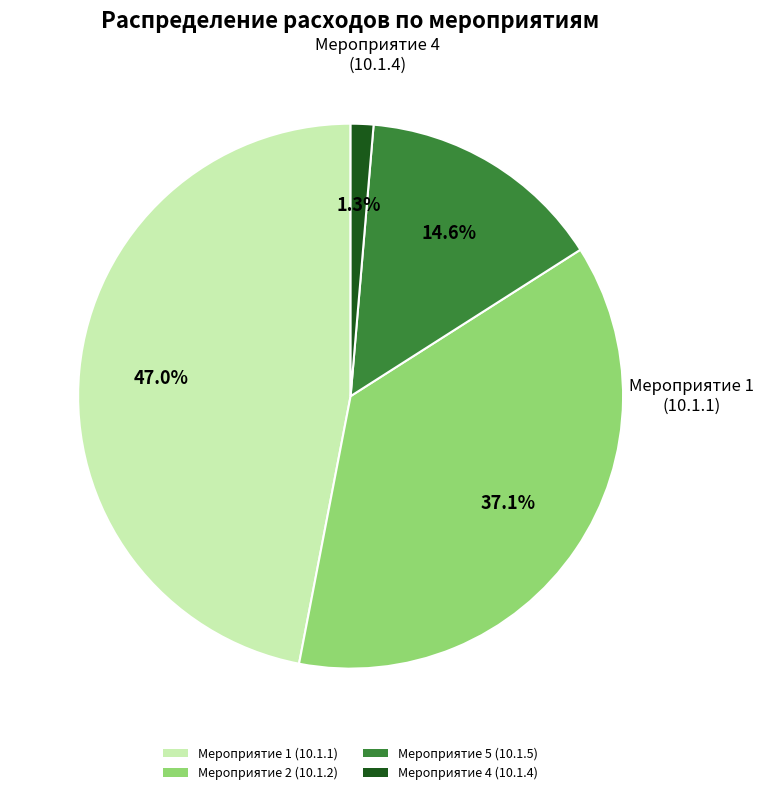

Combined, do Мероприятие 4 (10.1.4) and Мероприятие 5 (10.1.5) account for over 50%?

No